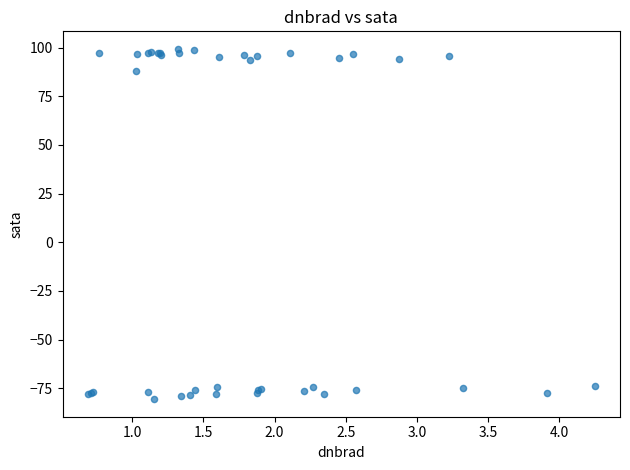

What Y value in the scatter plot is closest to 9?

88.1